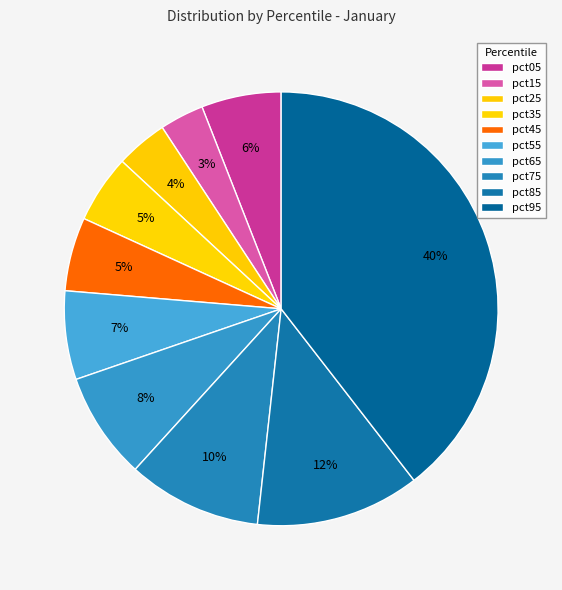

Count the number of slices in the pie.

10